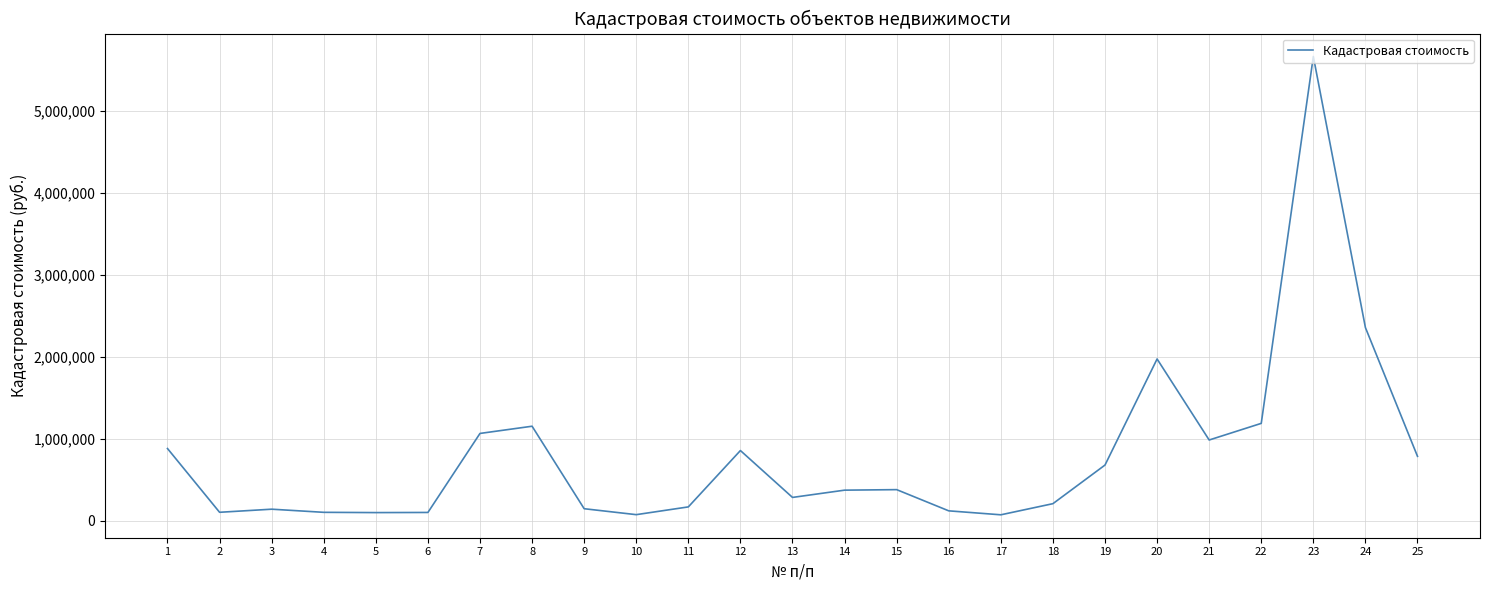

Is it true that the value at 20 is 495301.2?

False